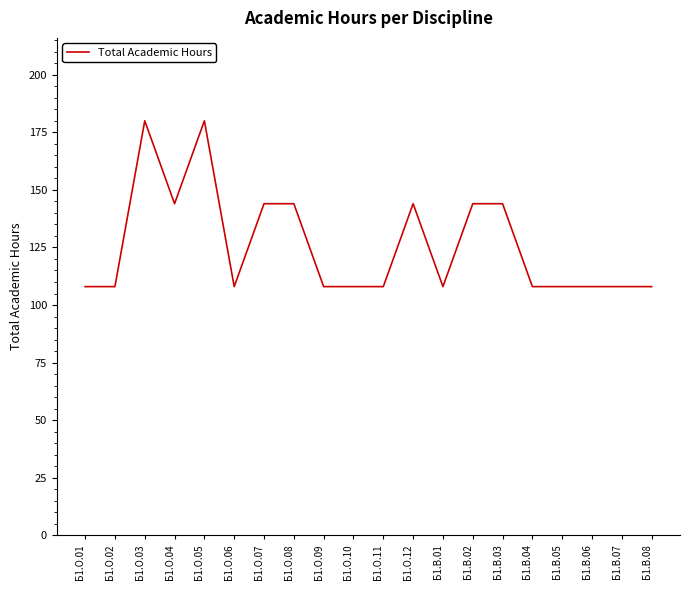

What is the ratio of the value at Б1.О.06 to the value at Б1.О.05?

0.6